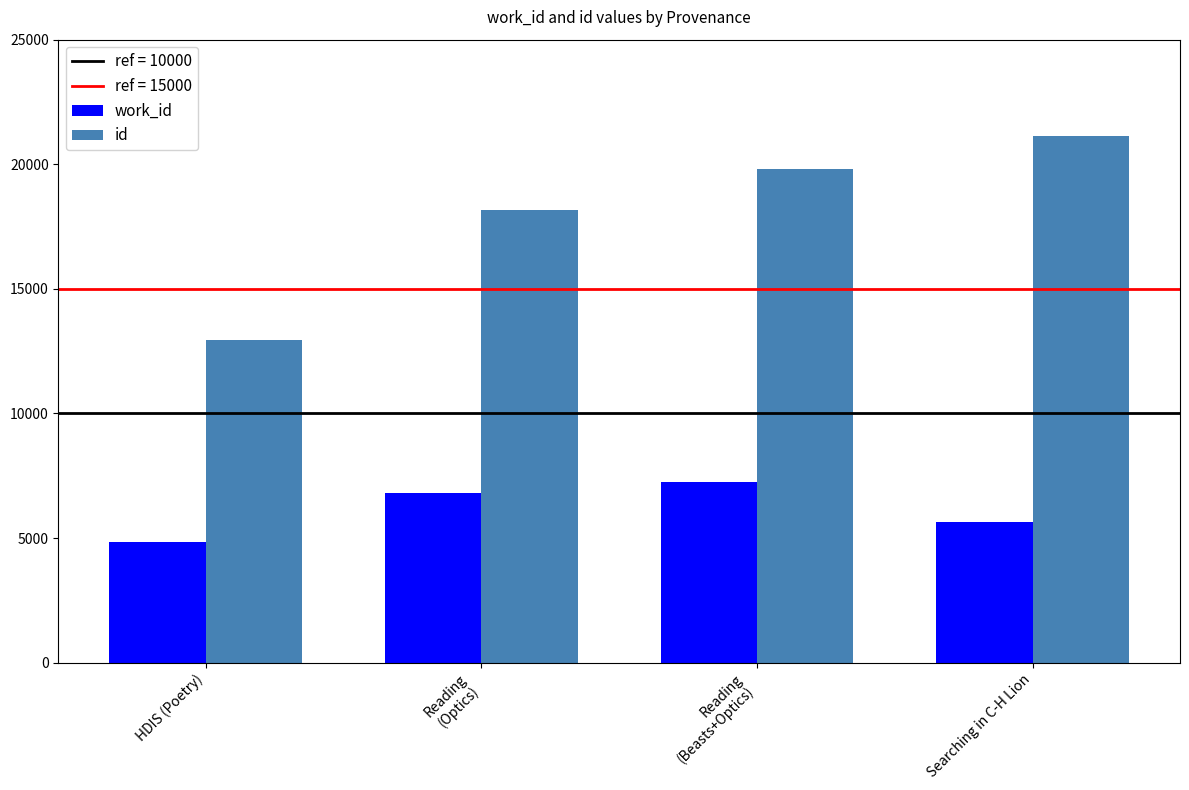

What is the minimum value for work_id?

4852